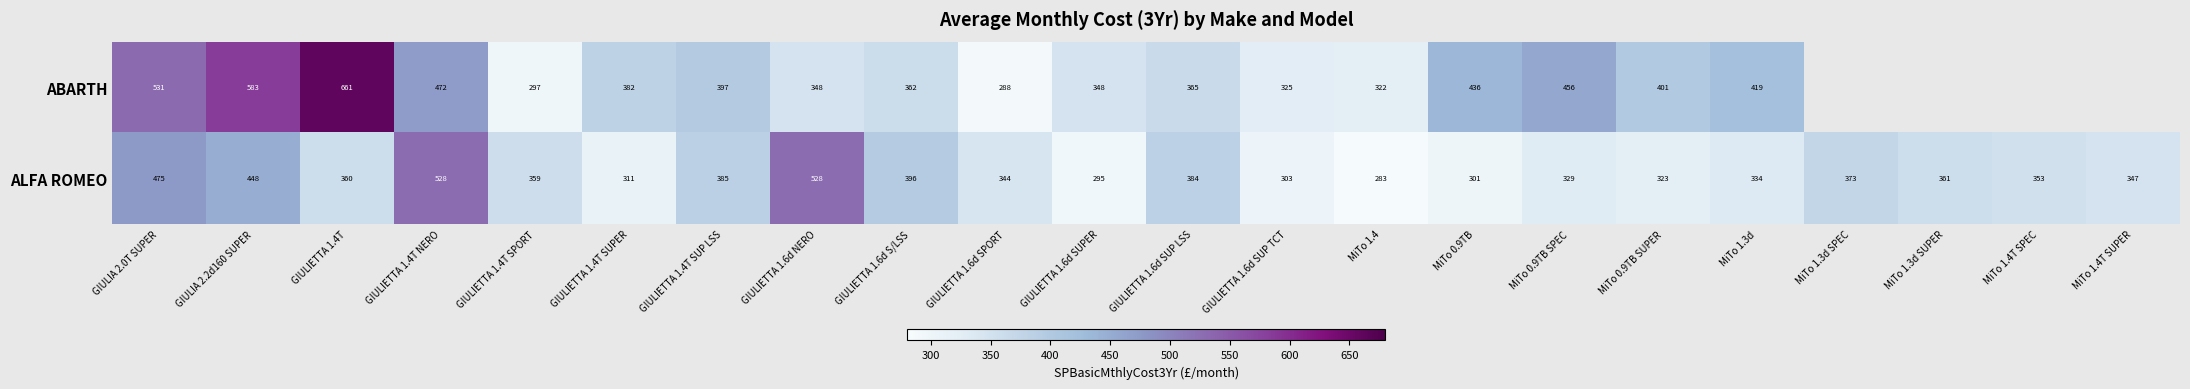

Is the value of ABARTH at GIULIETTA 1.6d SUP TCT greater than the value of ALFA ROMEO at GIULIETTA 1.4T?

No